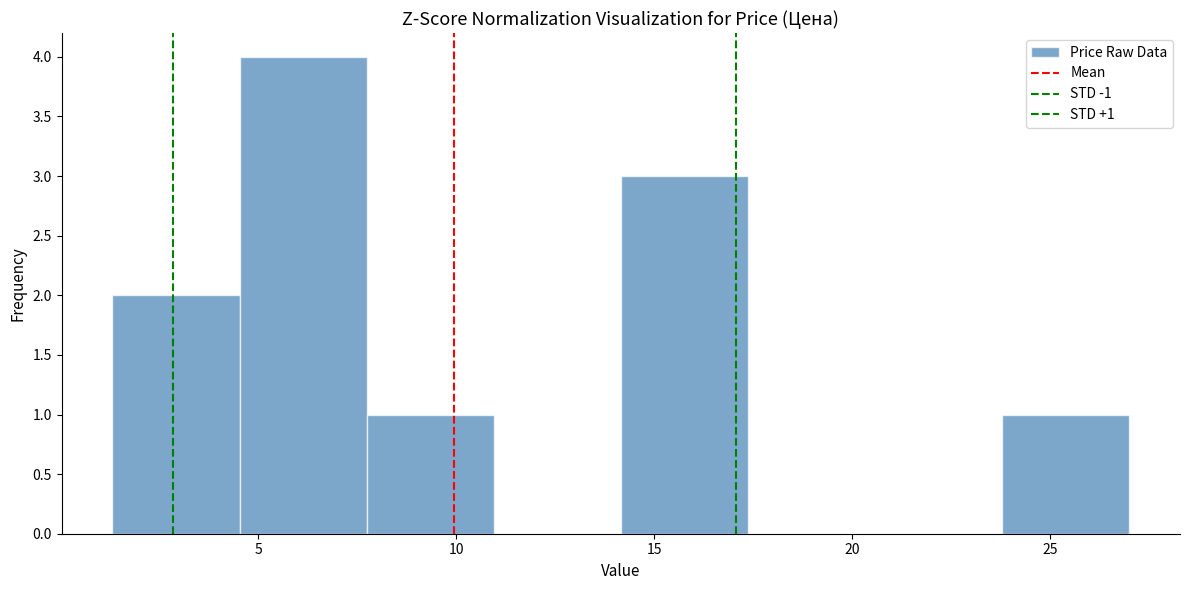

Which range on the x-axis has the tallest bar?

4.5 to 7.5